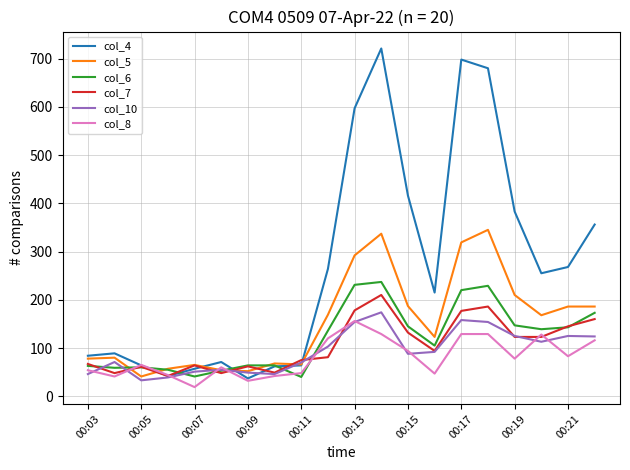

Which series has the largest total across all categories?

col_4